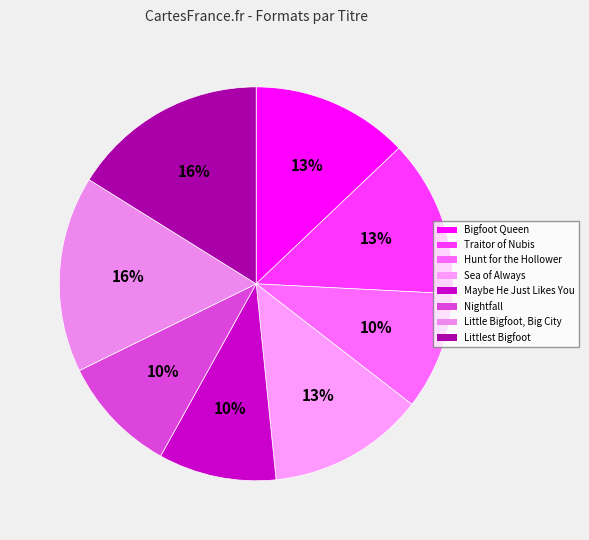

Which has a higher value, Littlest Bigfoot or Hunt for the Hollower?

Littlest Bigfoot